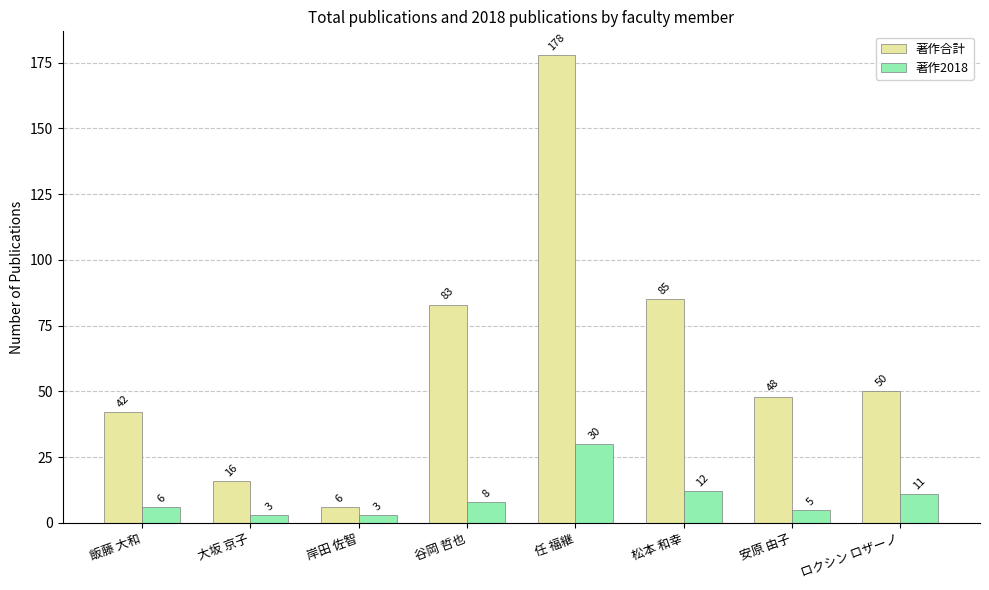

Rank the series by their maximum value, from highest to lowest.

著作合計, 著作2018